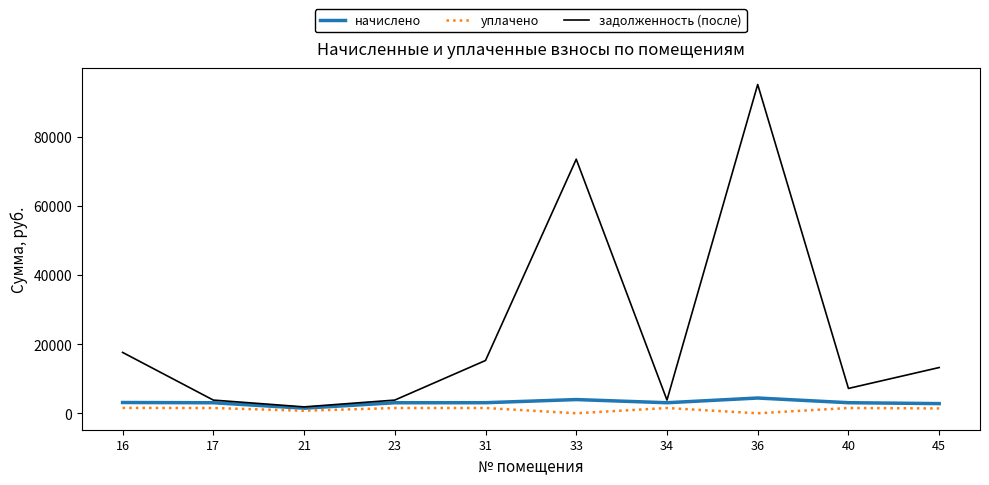

Is the value of начислено at 45 greater than the value of уплачено at 33?

Yes